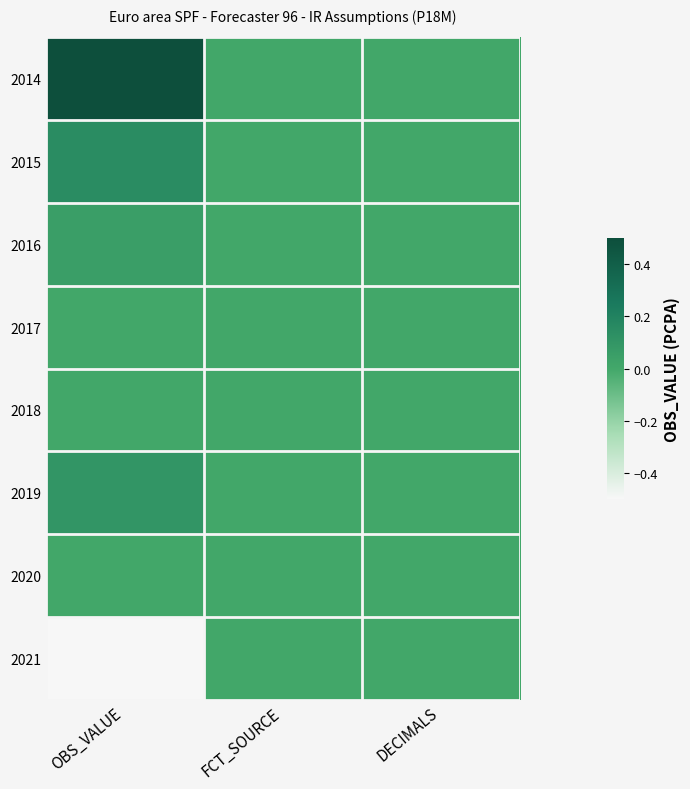

Rank the series at DECIMALS from lowest to highest value.

2014, 2015, 2016, 2017, 2018, 2019, 2020, 2021